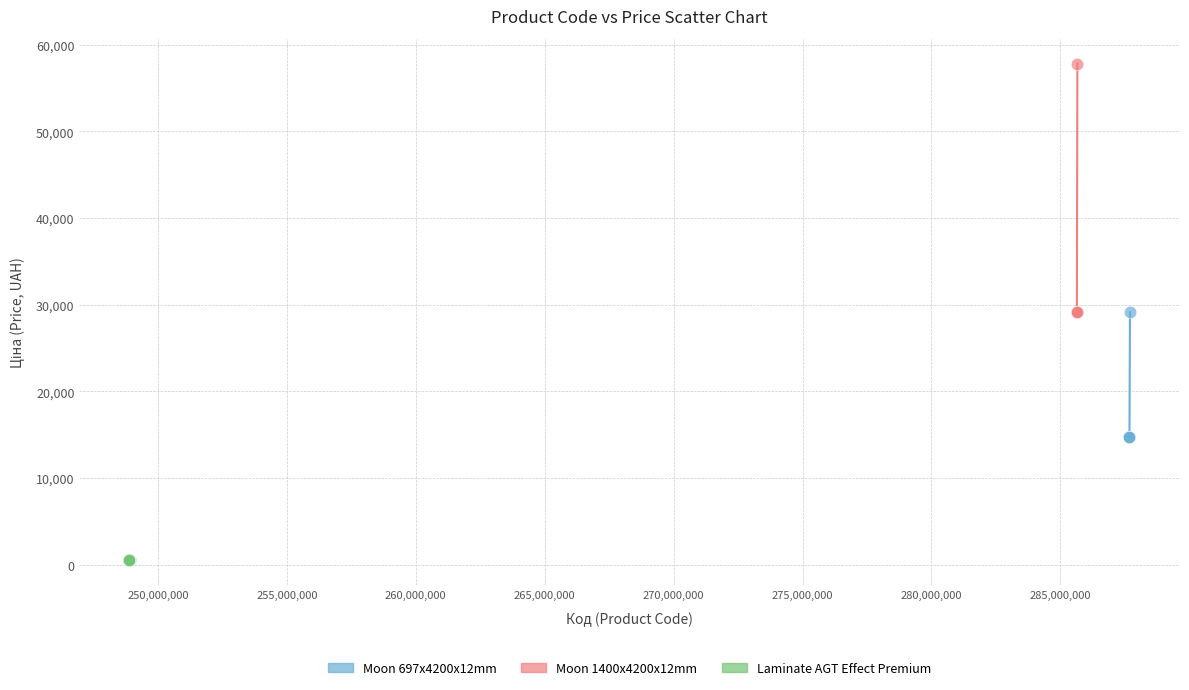

Which series reaches the maximum Y coordinate?

Moon 1400x4200x12mm